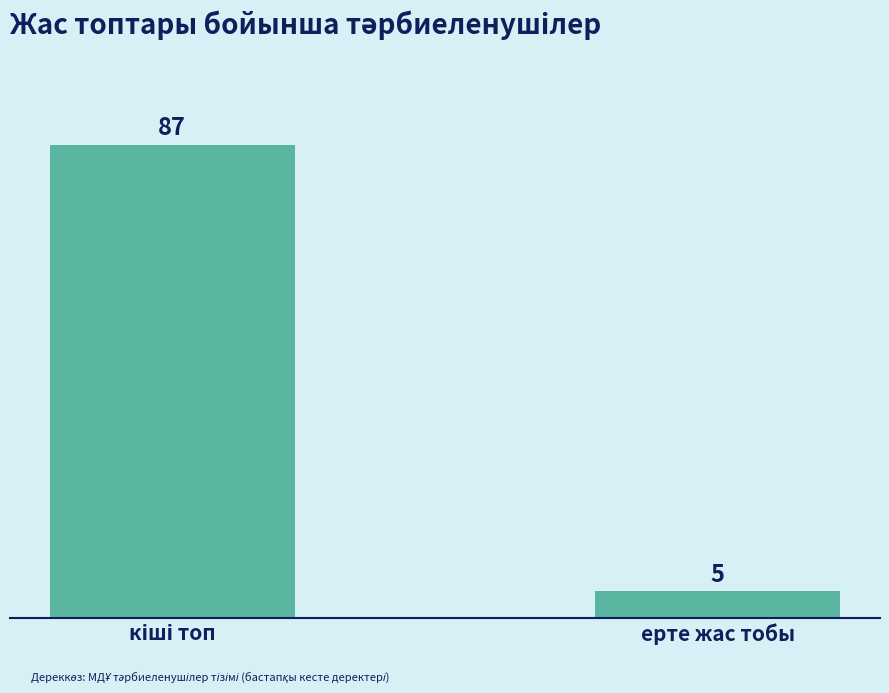

Are the bars horizontal?

No